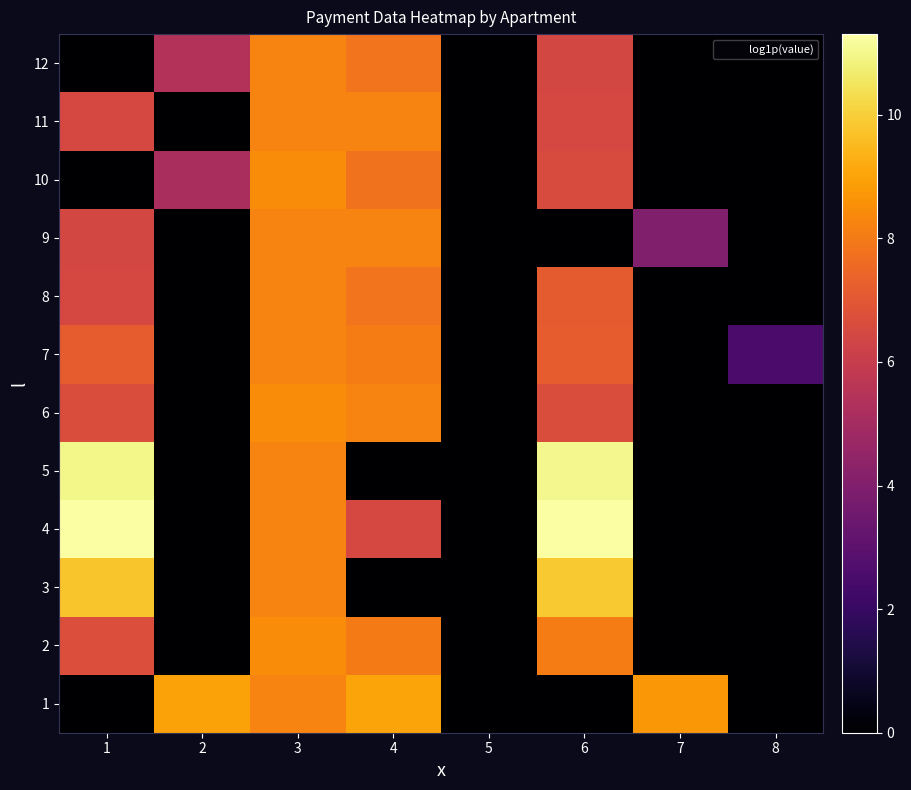

What is the total value across all series at 7?

12.7